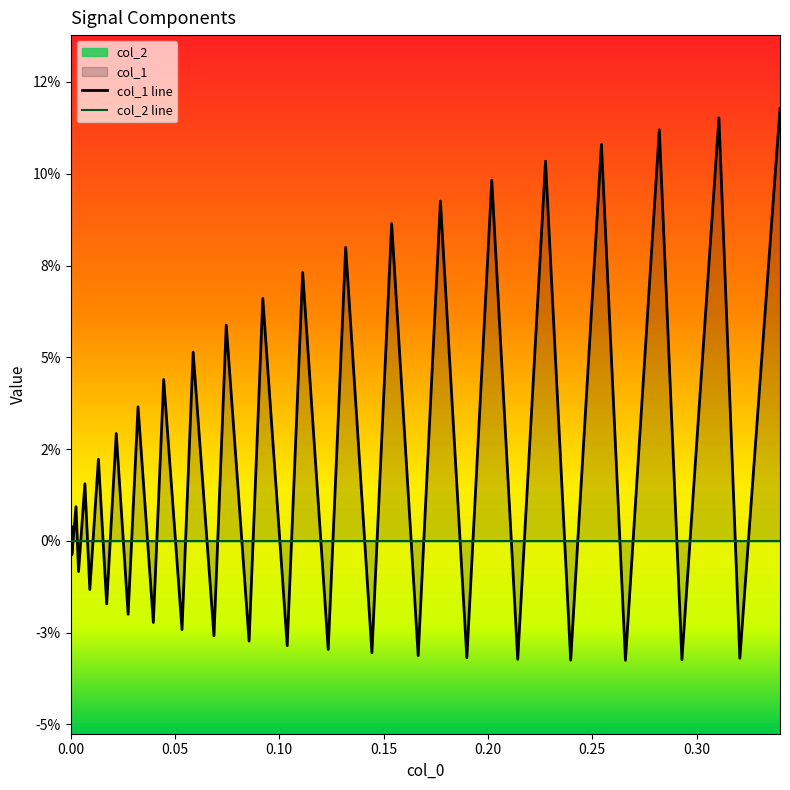

Which series ends up on top after the final intersection of col_1 line and col_2 line?

col_1 line